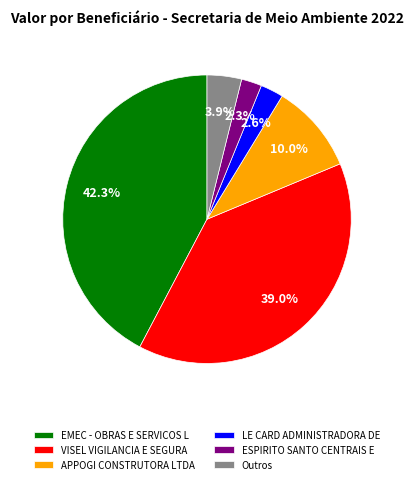

Is there a majority slice in this chart?

No